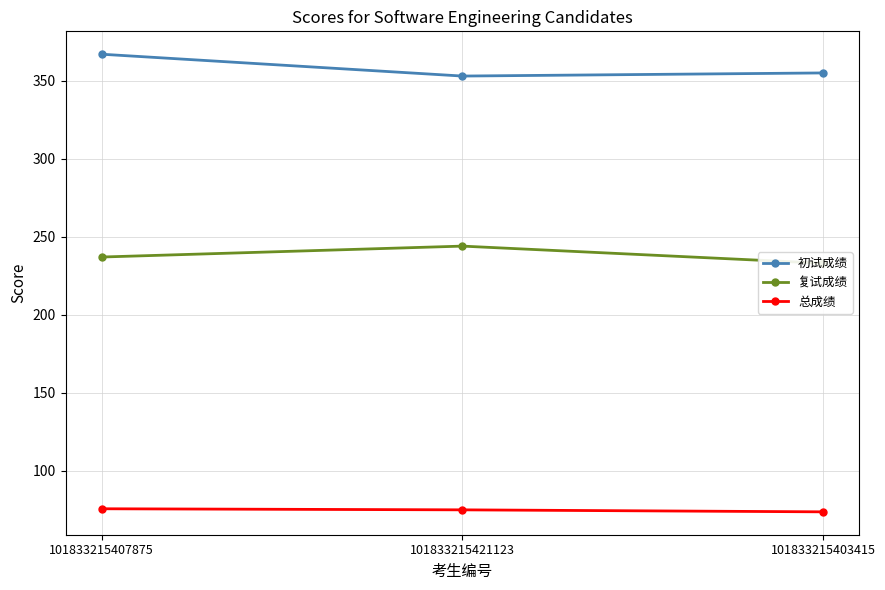

What position from the right is 101833215421123?

2